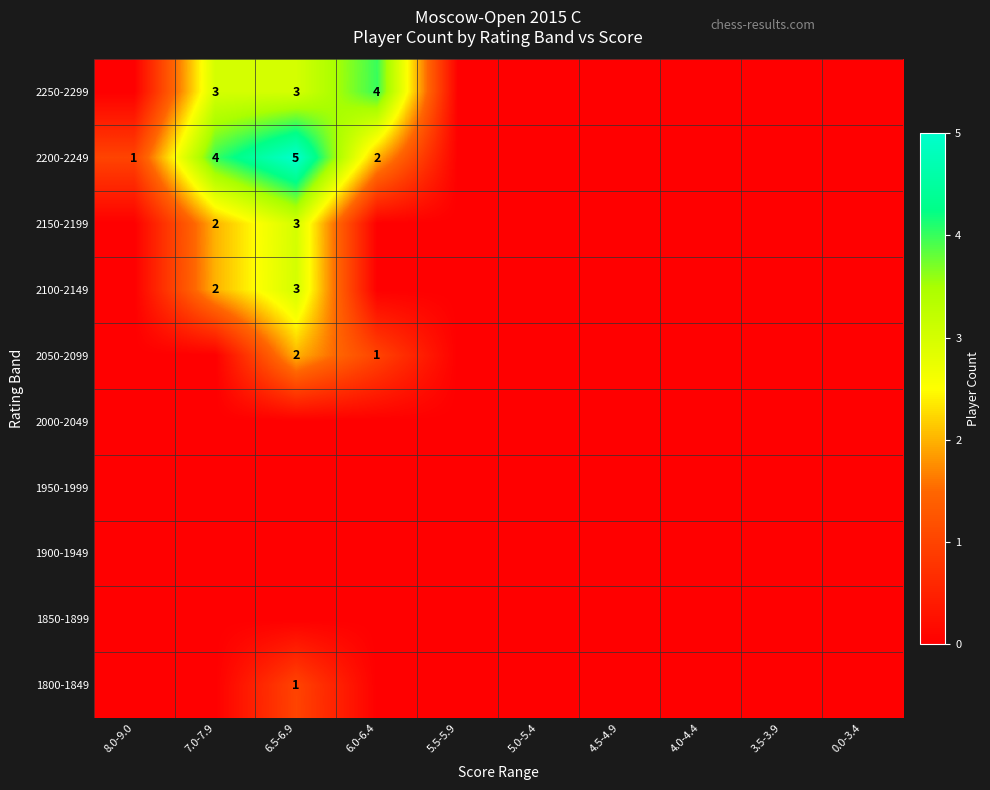

Which category has the highest value across all series?

6.5-6.9